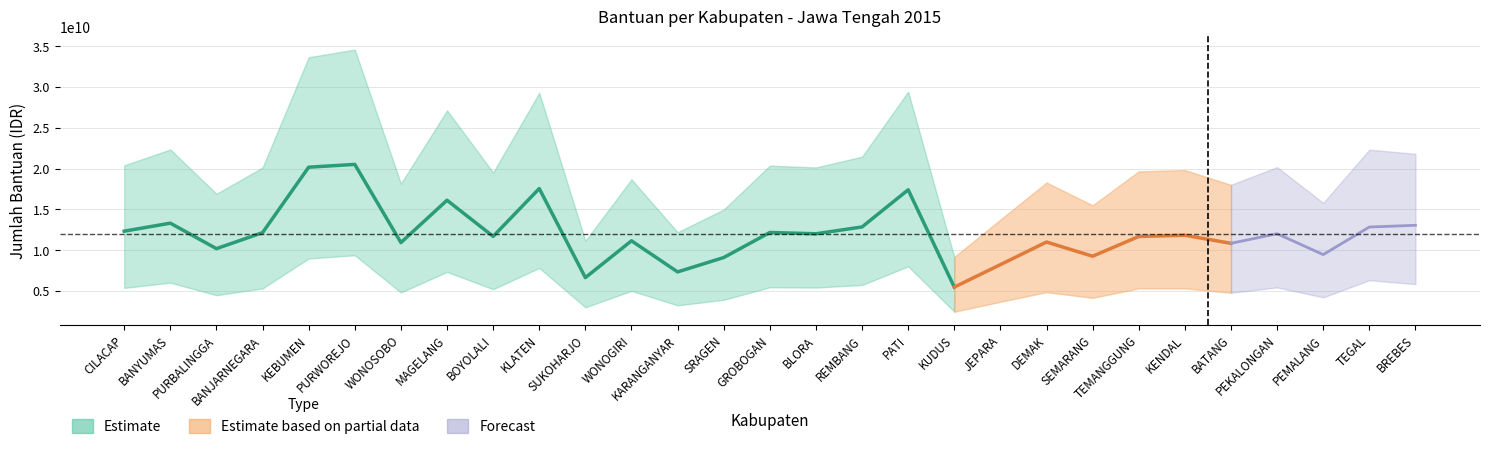

Count the number of categories in the chart.

29